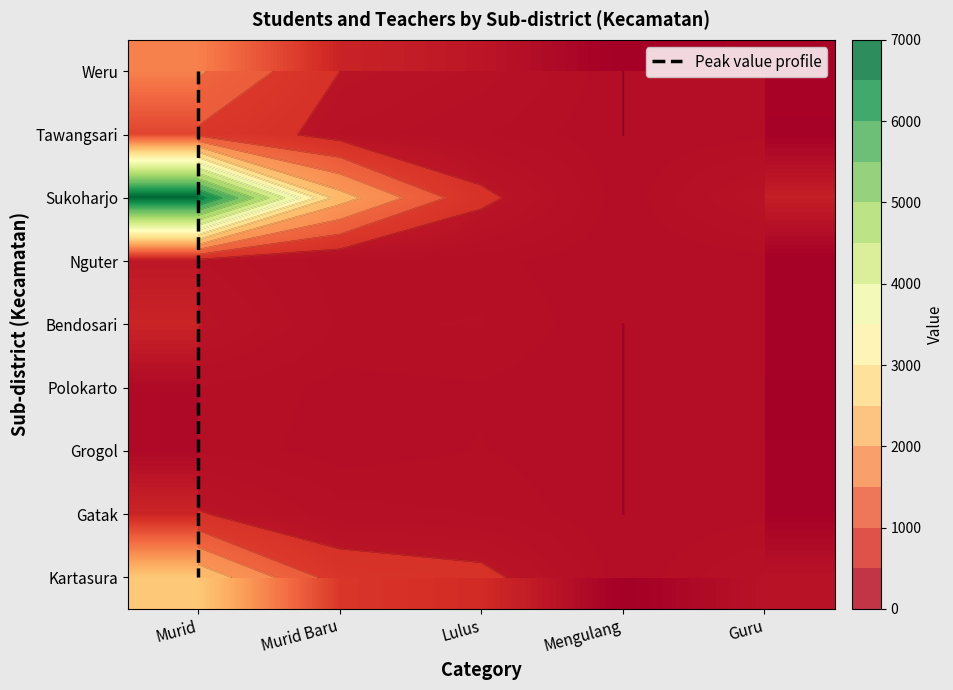

At which label is Bendosari closest to 254?

Lulus